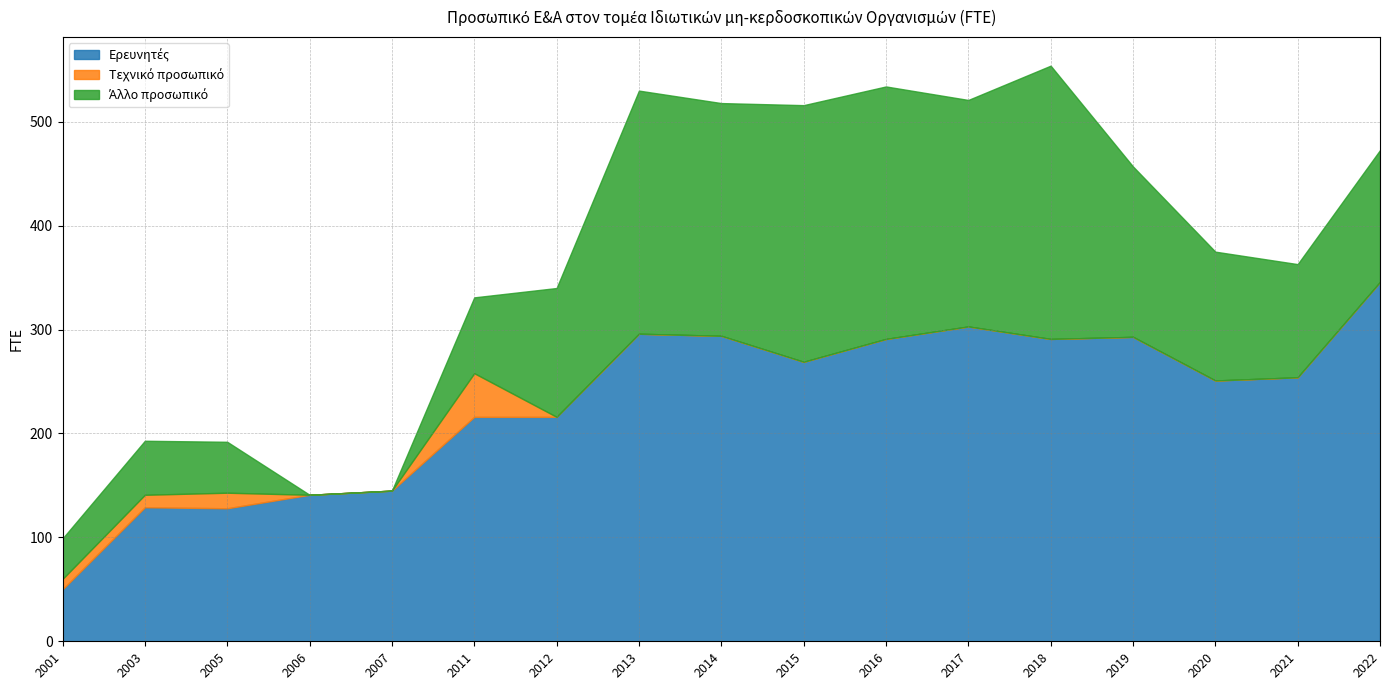

The value of Τεχνικό προσωπικό at 2013 is 0.0. True or false?

True